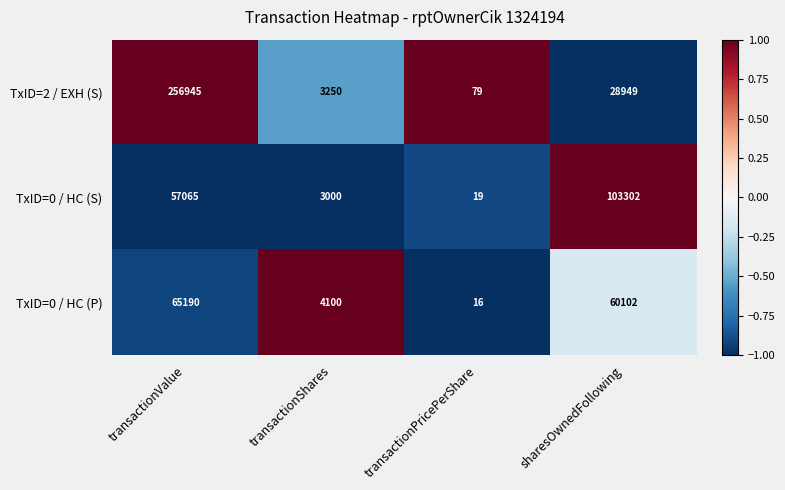

At which category does the chart reach its minimum across all series?

transactionPricePerShare